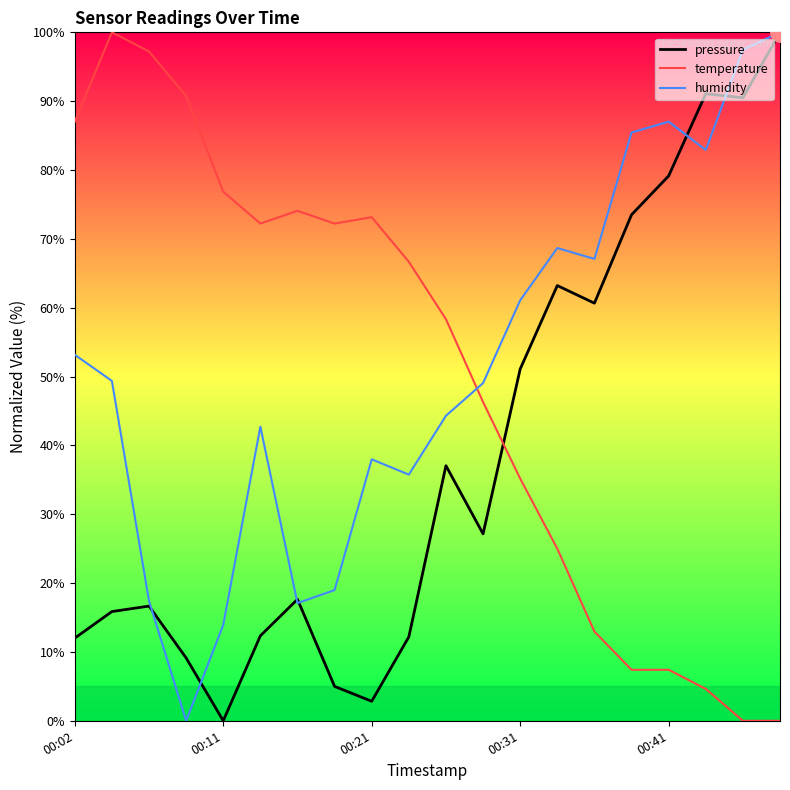

Which series has the largest total across all categories?

humidity